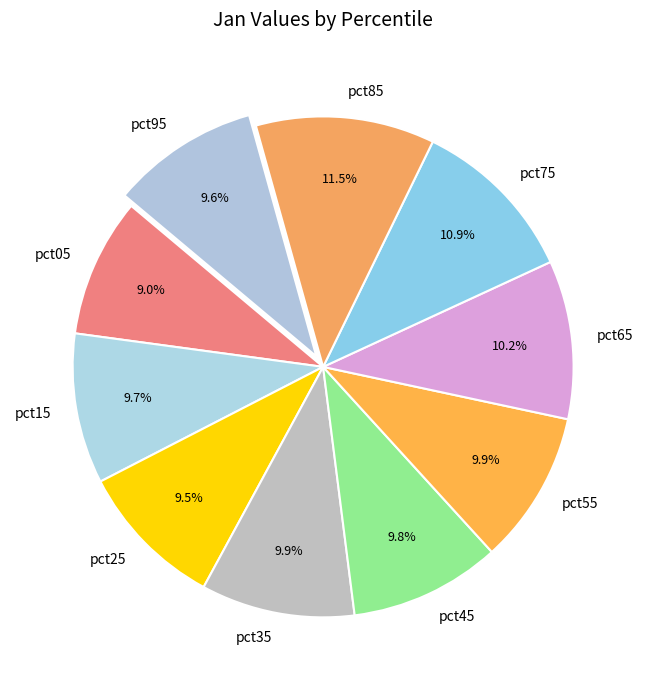

Does pct25 represent more than half of the total?

No